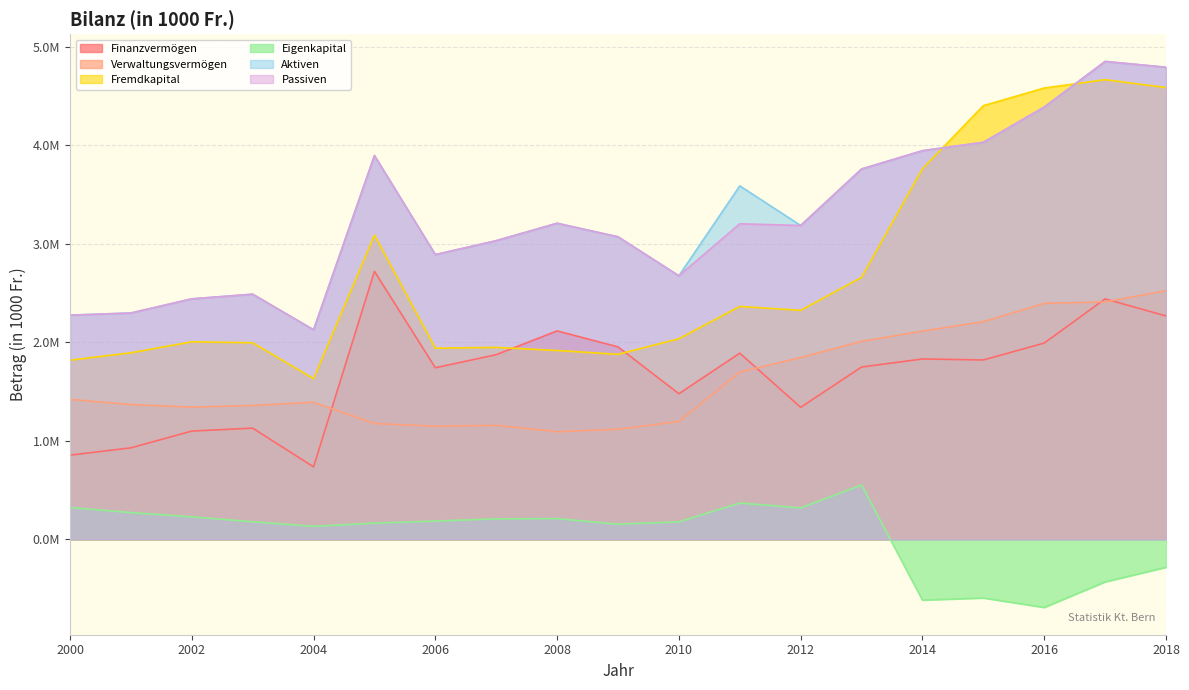

Does the chart have visible grid lines?

Yes